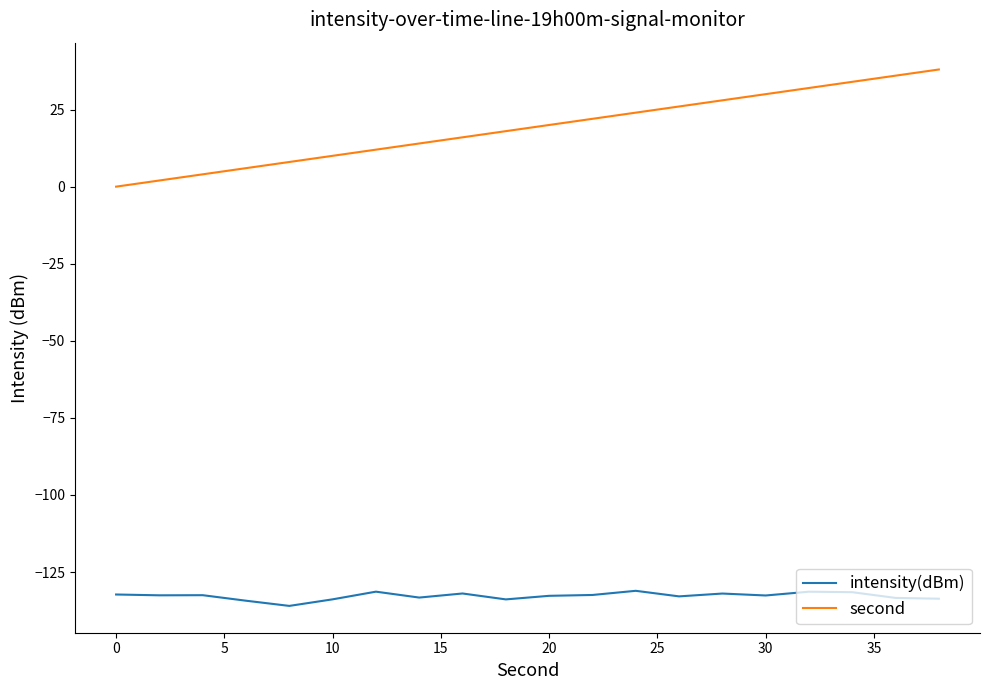

What is the maximum value for intensity(dBm)?

-131.1